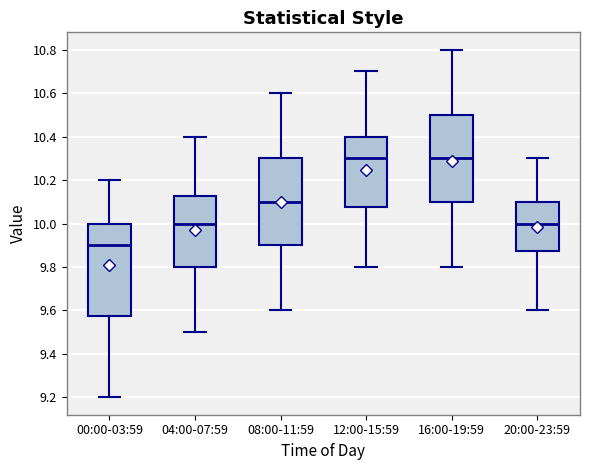

Which box's median line is the lowest?

00:00-03:59